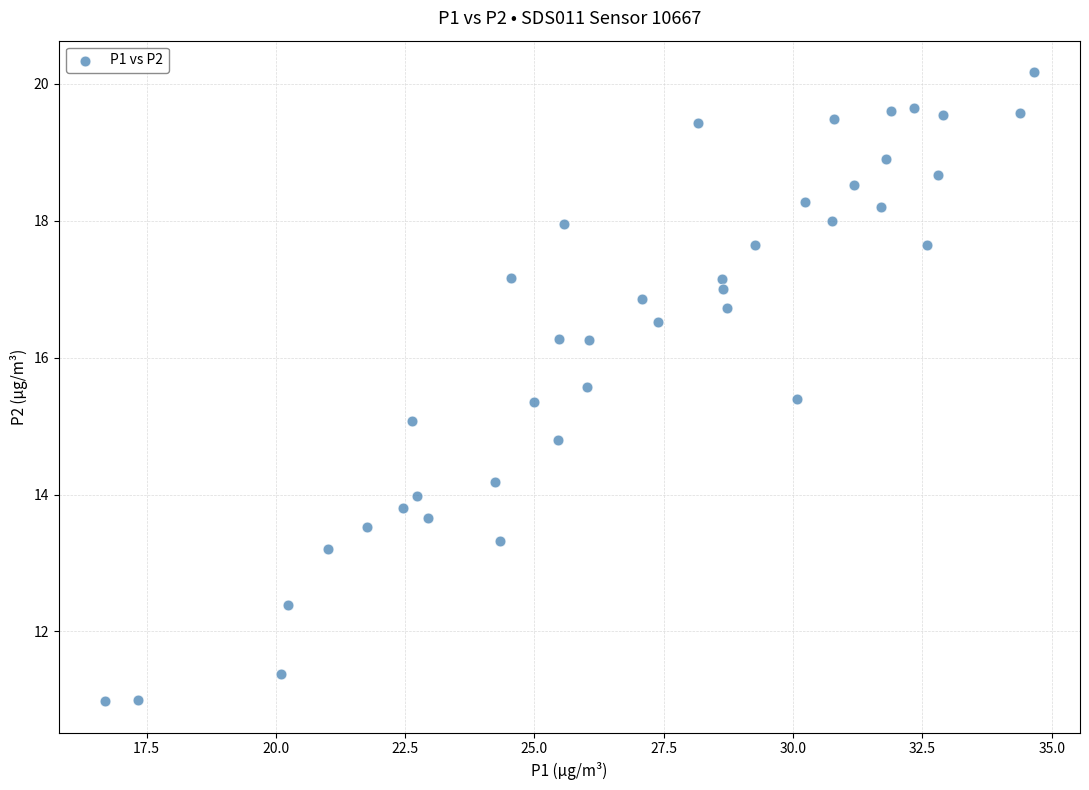

What is the range of X values (max minus min)?

17.9